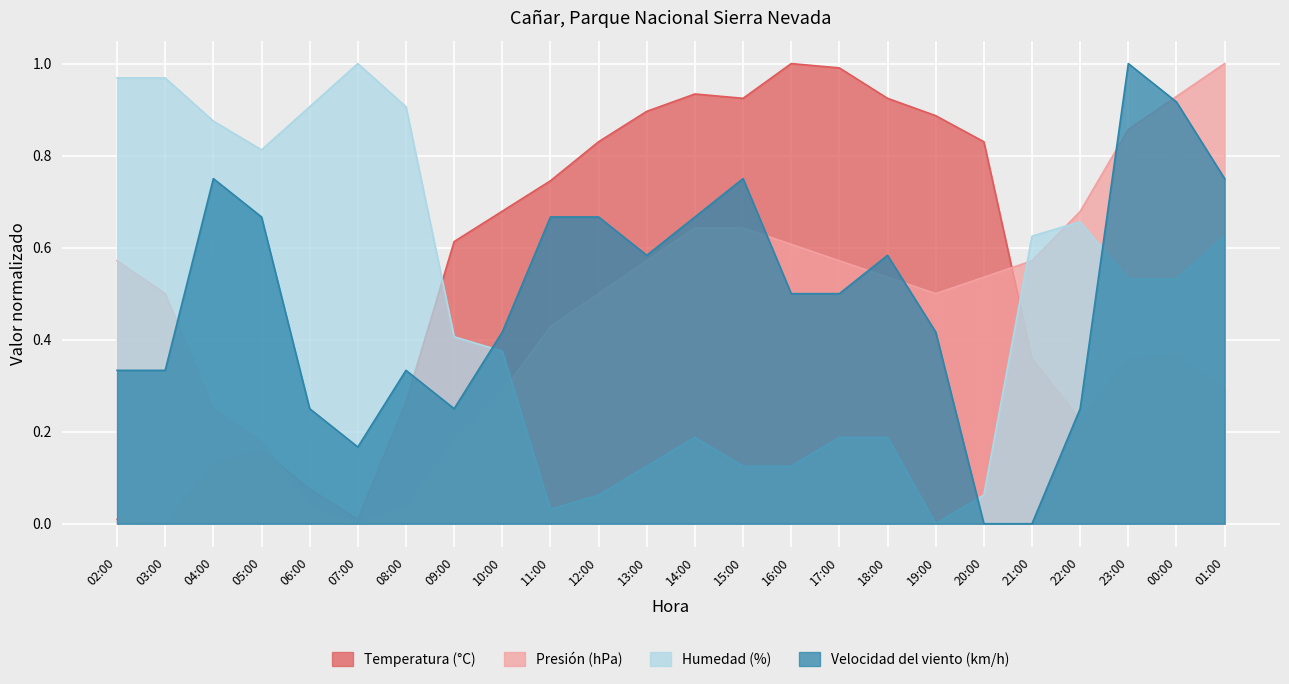

What is the sum of the Presión (hPa) values at 14:00 and 19:00?

1.1